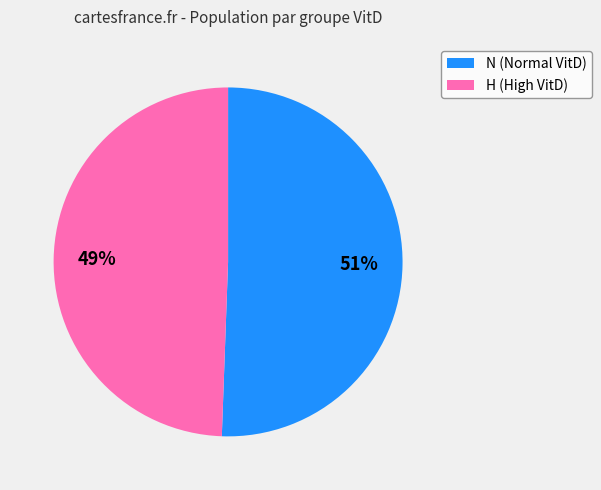

Approximately how many times larger is the value at H (High VitD) compared to N (Normal VitD)?

1.0